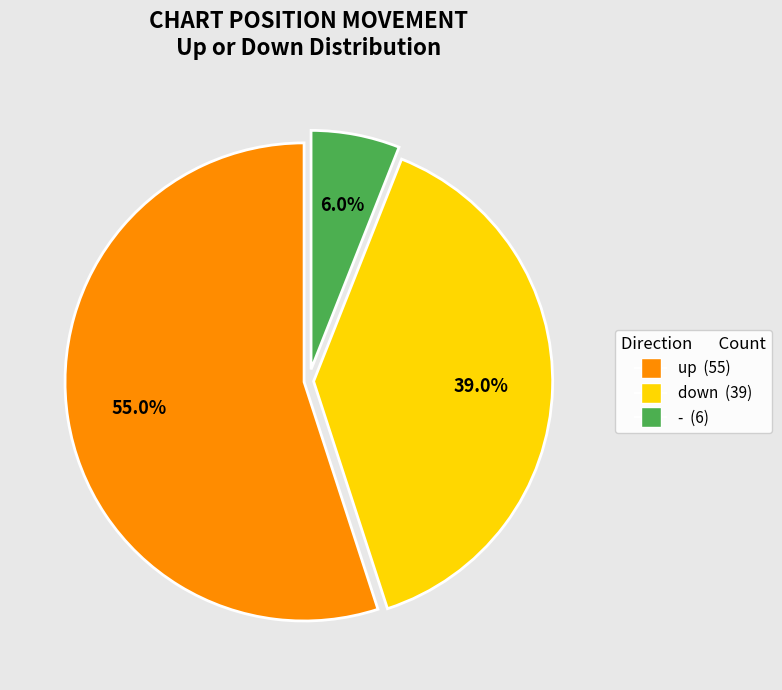

Is up the majority of the pie?

Yes